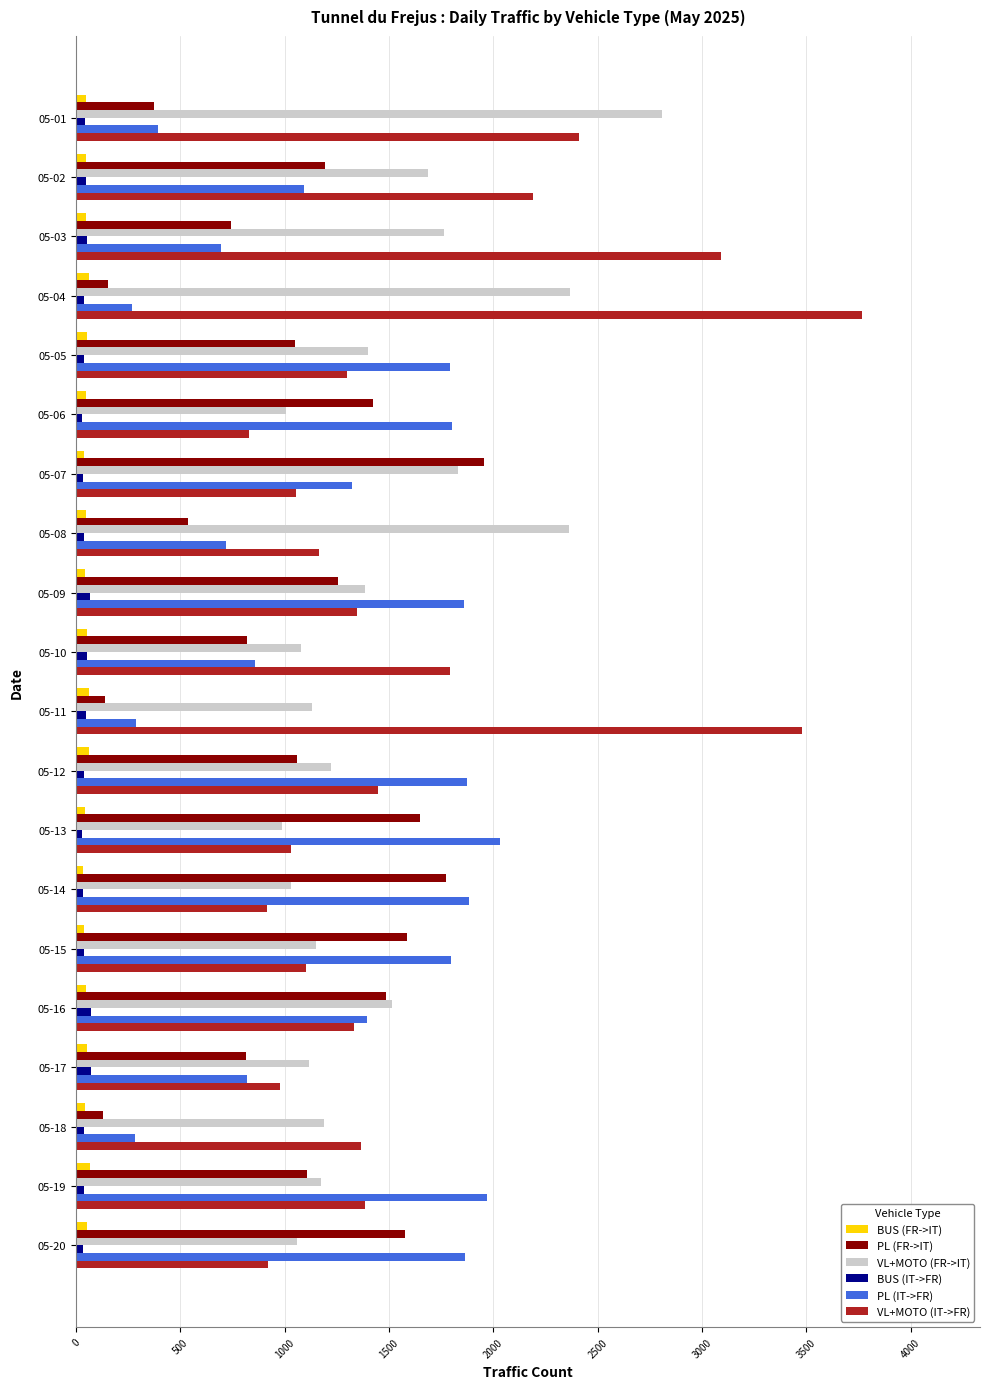

What are all the series names shown in the legend?

BUS (FR->IT), PL (FR->IT), VL+MOTO (FR->IT), BUS (IT->FR), PL (IT->FR), VL+MOTO (IT->FR)